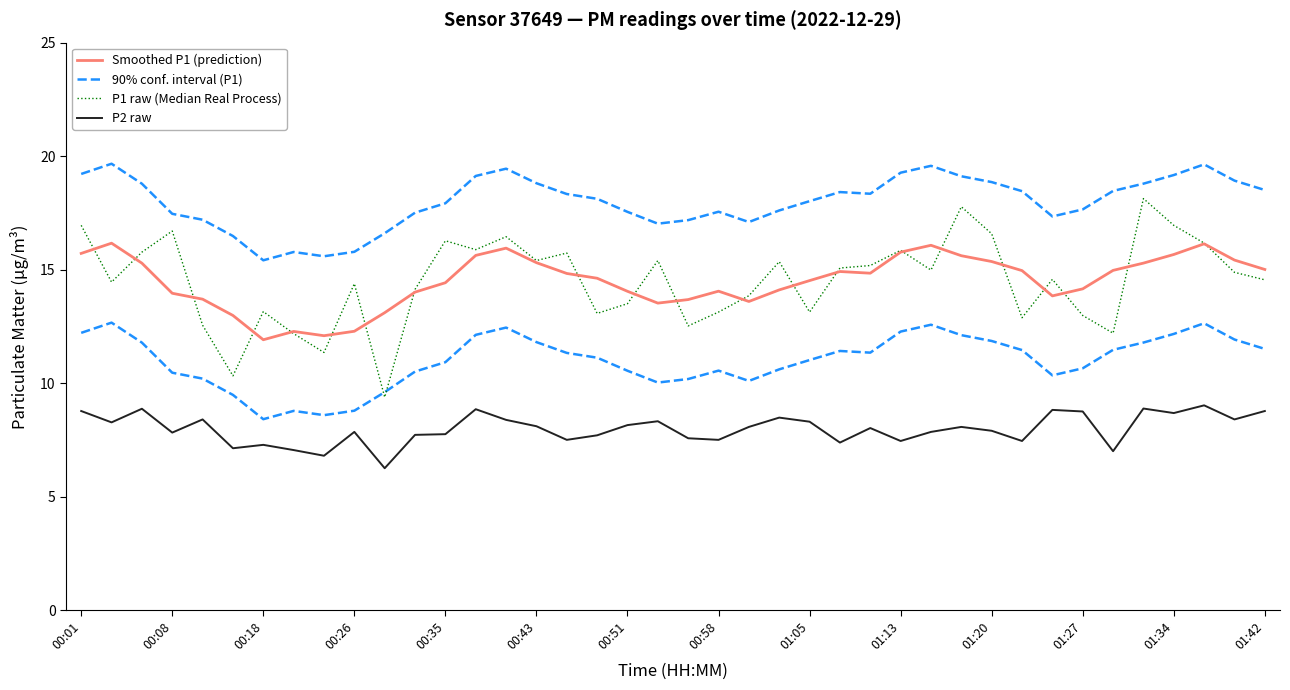

What is the total value across all series at 32?

54.6